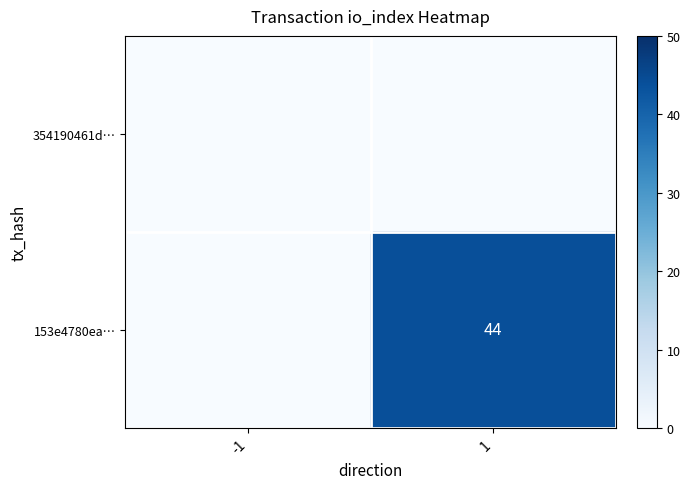

The value of 153e4780ea… at 1 is 19. True or false?

False